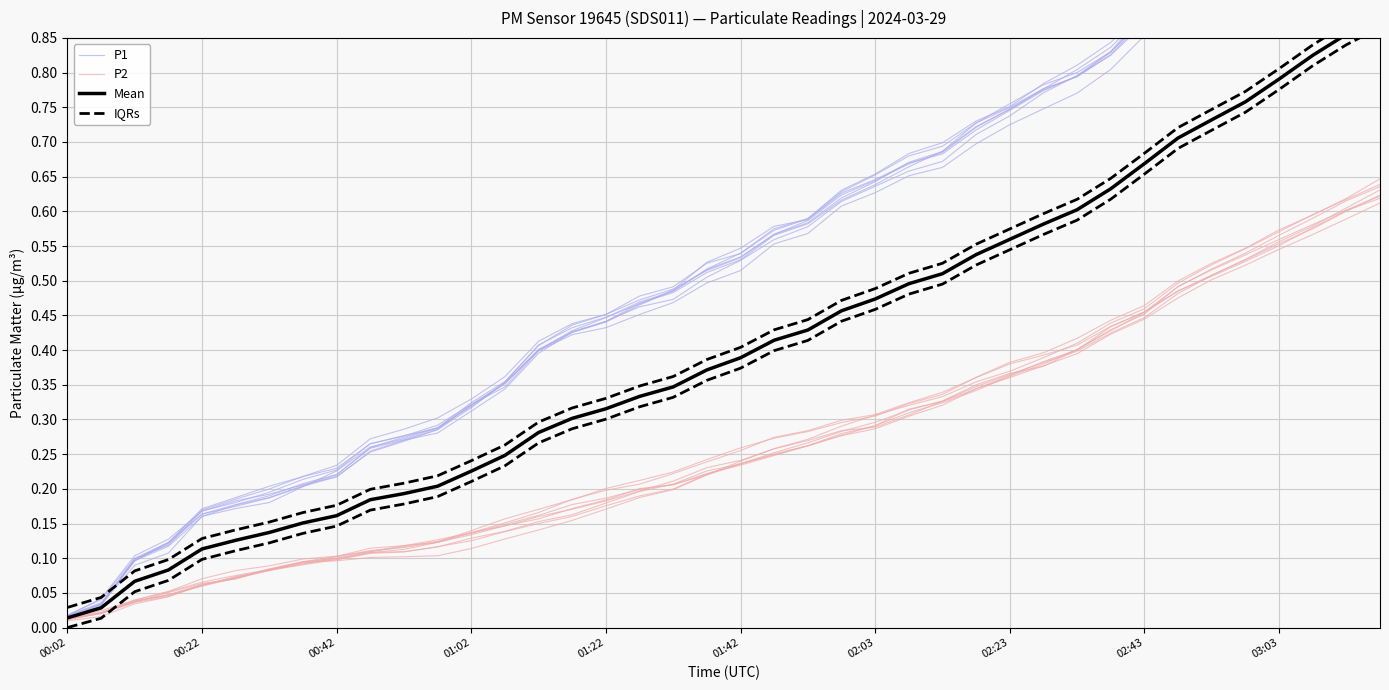

What is the sum of all P1 values?

21.7